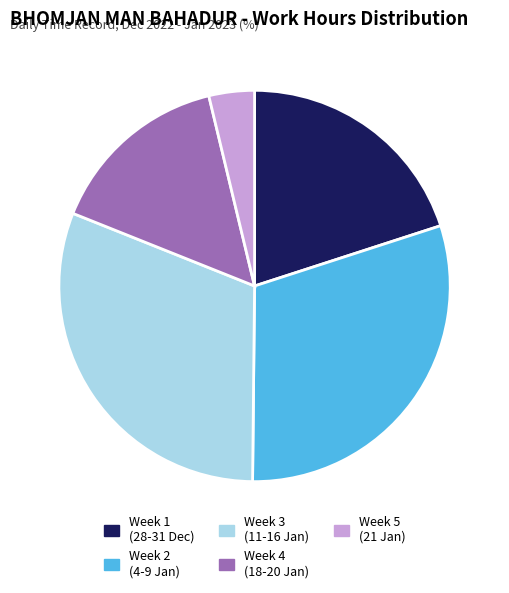

Which has a higher value, Week 2 (4-9 Jan) or Week 3 (11-16 Jan)?

Week 3 (11-16 Jan)